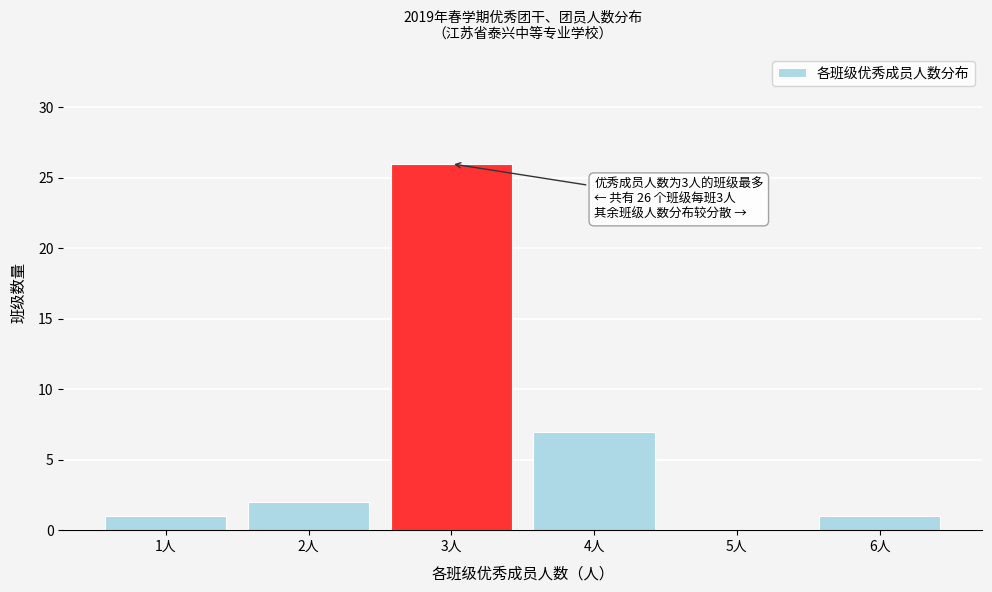

True or false: the data shows 8 at 3人.

False